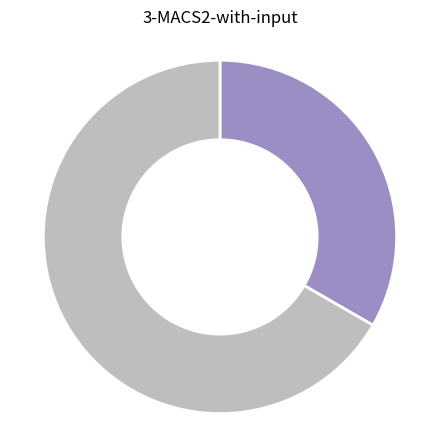

Is there any slice that represents more than half of the pie?

Yes